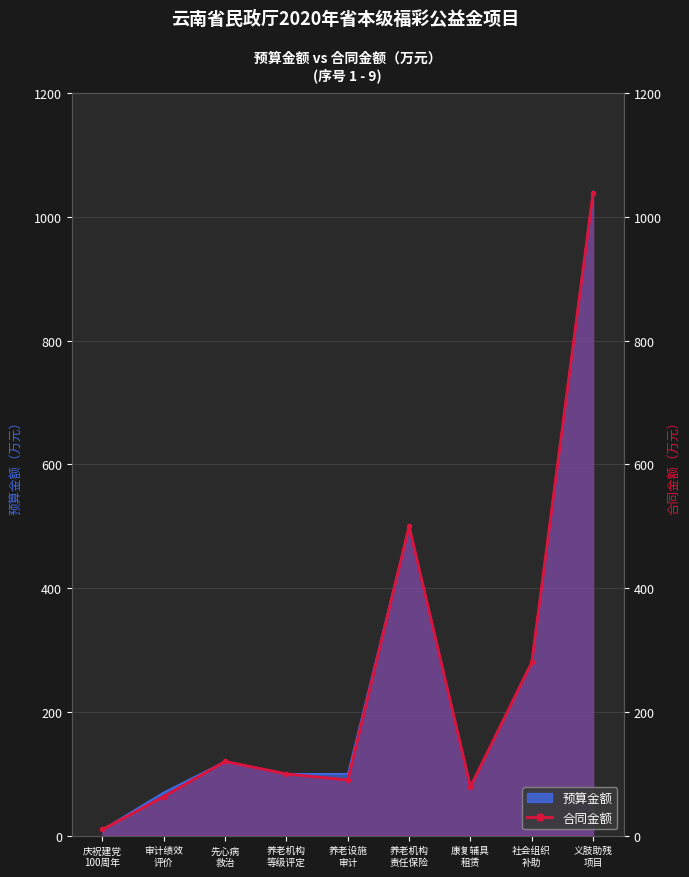

In 合同金额, how many points are higher than both neighbors (excluding endpoints)?

2